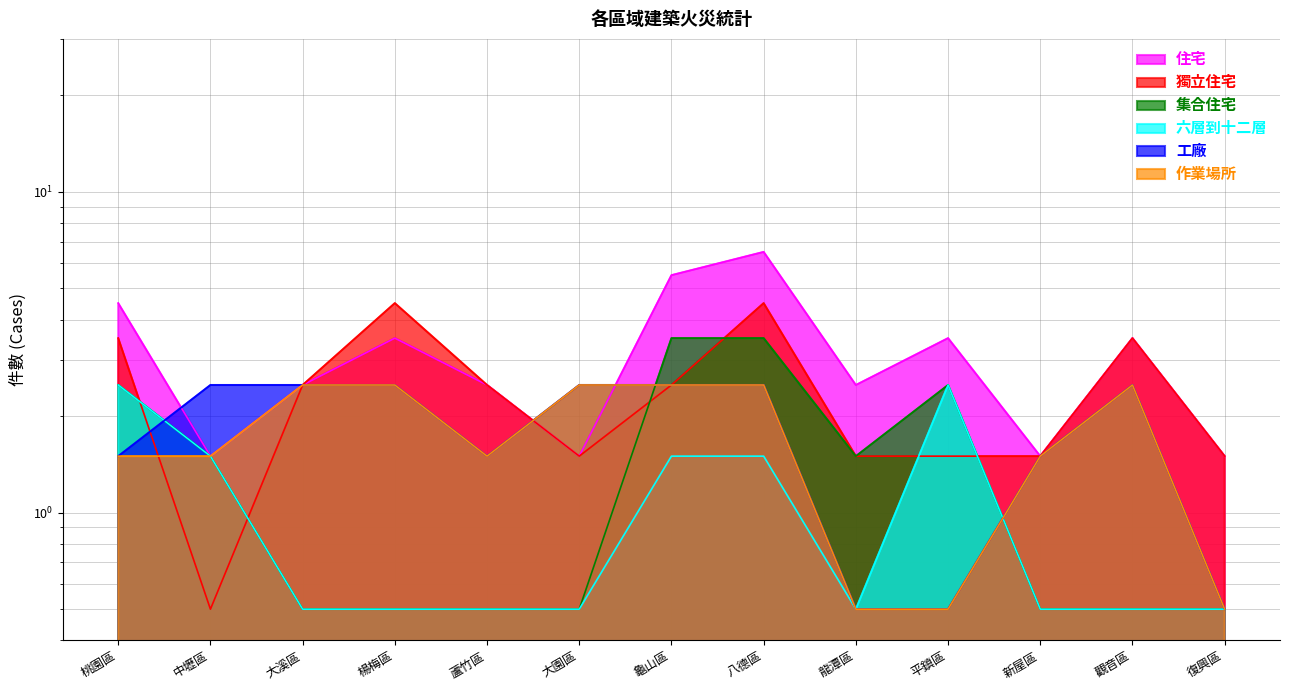

Reading left to right, transcribe all the data shown in this chart.

住宅: 4.5	1.5	2.5	3.5	2.5	1.5	5.5	6.5	2.5	3.5	1.5	3.5	1.5
獨立住宅: 3.5	0.5	2.5	4.5	2.5	1.5	2.5	4.5	1.5	1.5	1.5	3.5	1.5
集合住宅: 2.5	1.5	0.5	0.5	0.5	0.5	3.5	3.5	1.5	2.5	0.5	0.5	0.5
六層到十二層: 2.5	1.5	0.5	0.5	0.5	0.5	1.5	1.5	0.5	2.5	0.5	0.5	0.5
工廠: 1.5	2.5	2.5	2.5	1.5	2.5	2.5	2.5	0.5	0.5	1.5	2.5	0.5
作業場所: 1.5	1.5	2.5	2.5	1.5	2.5	2.5	2.5	0.5	0.5	1.5	2.5	0.5